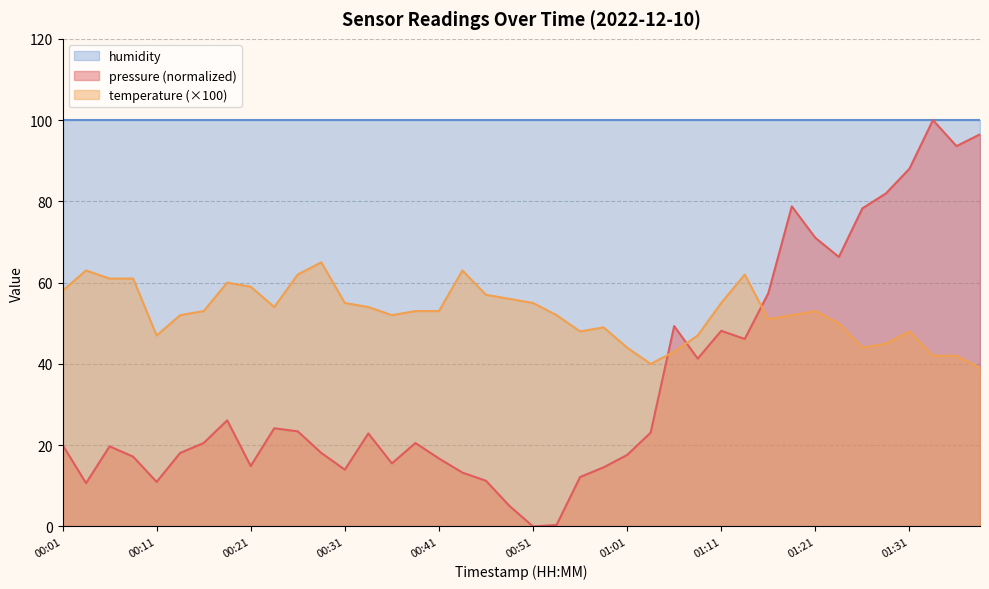

True or false: temperature has a value of 52.0 at 00:53.

True